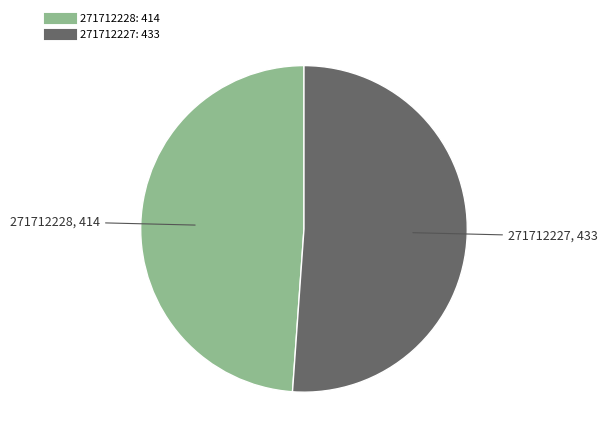

What is the ratio of the value at 271712227 to the value at 271712228?

1.0